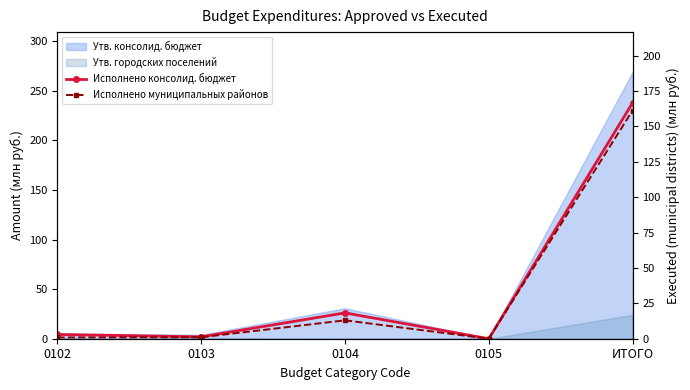

Which series changed the most between 0102 and 0103?

Исполнено консолид. бюджет